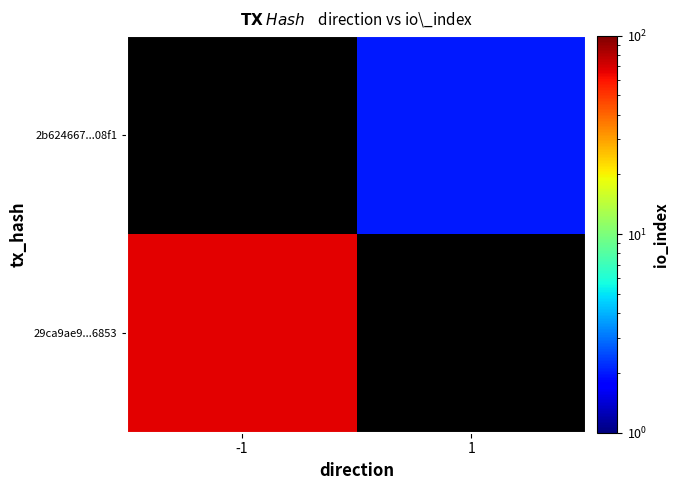

Rank the series by their average value, from lowest to highest.

29ca9ae9...6853, 2b624667...08f1